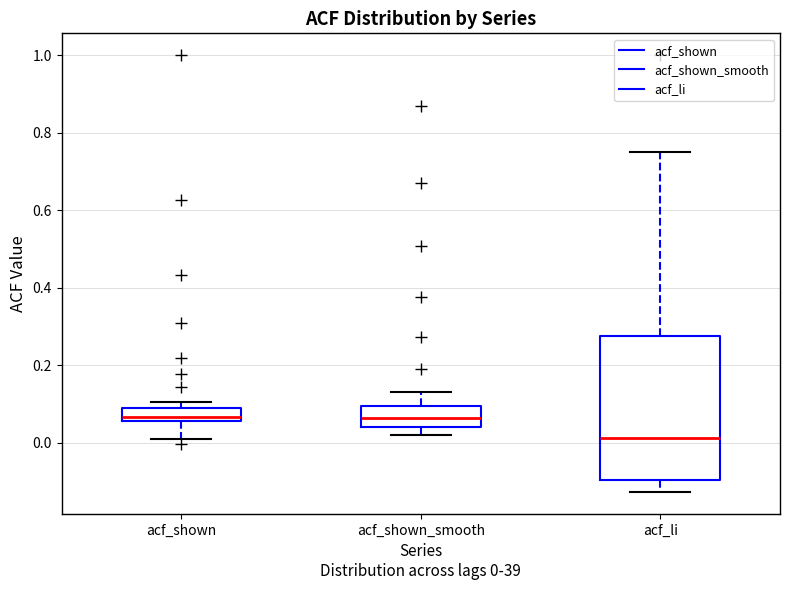

Reading left to right, transcribe this box plot: for each box, give where its median line is, the range the box spans, and where its two whiskers end, as read against the y-axis. The values are not printed on the chart, so give them approximately, as read against the axis.

acf_shown: median 0.06 (just above the box's lower edge), box 0.06 to 0.10, whiskers 0.00 to 0.10 (just above the box's upper edge)
acf_shown_smooth: median 0.06, box 0.04 to 0.10, whiskers 0.02 to 0.14
acf_li: median 0.02, box -0.10 to 0.28, whiskers -0.12 to 0.74